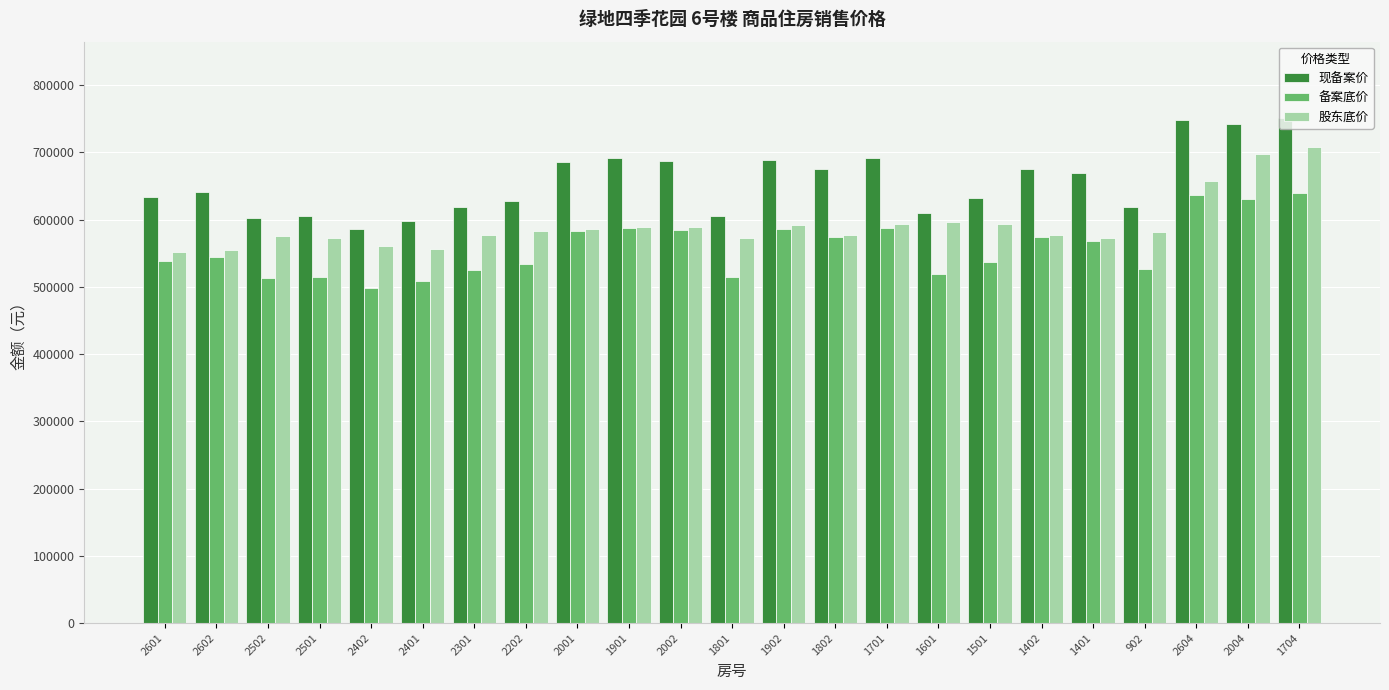

Is the value of 备案底价 at 1801 greater than the value of 股东底价 at 2301?

No